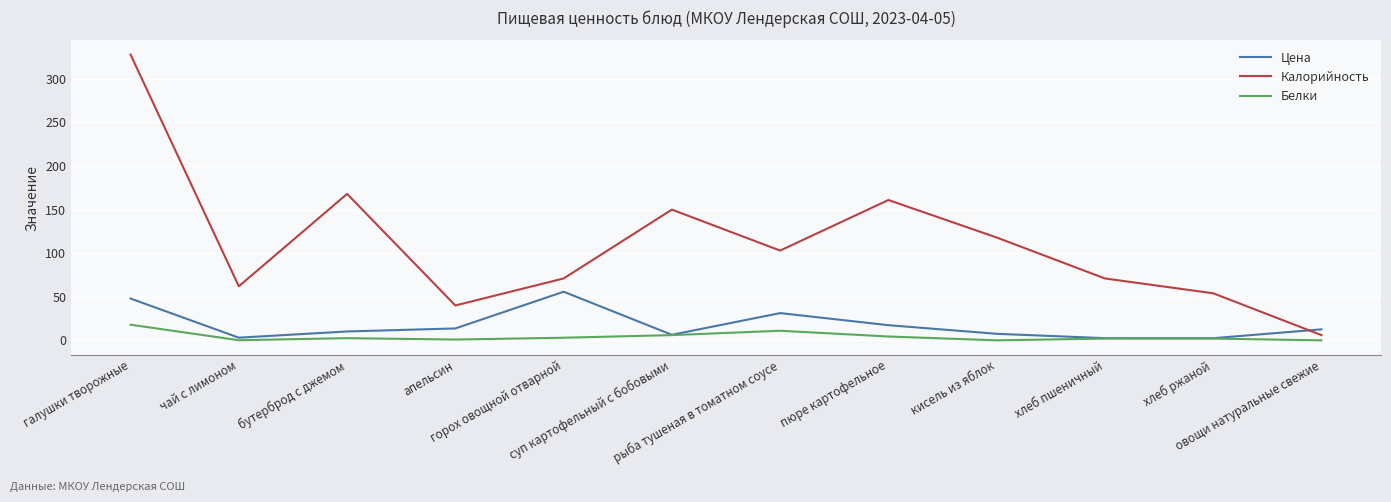

Where is Белки nearest to the value 8?

суп картофельный с бобовыми